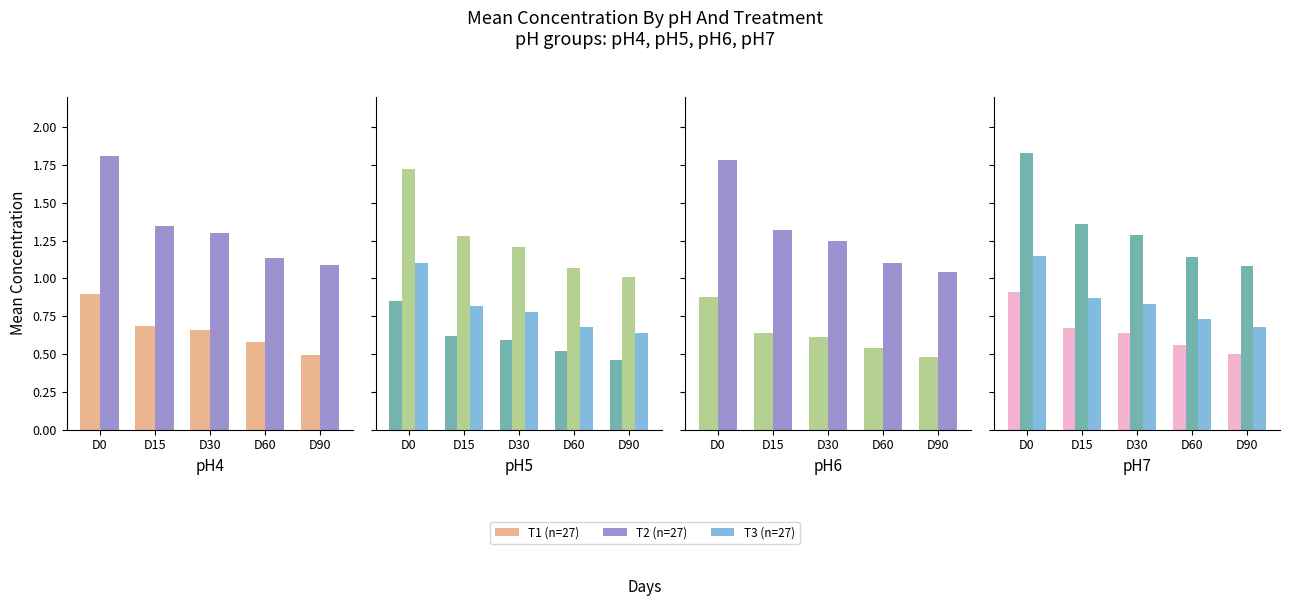

What is the greatest value displayed?

1.8